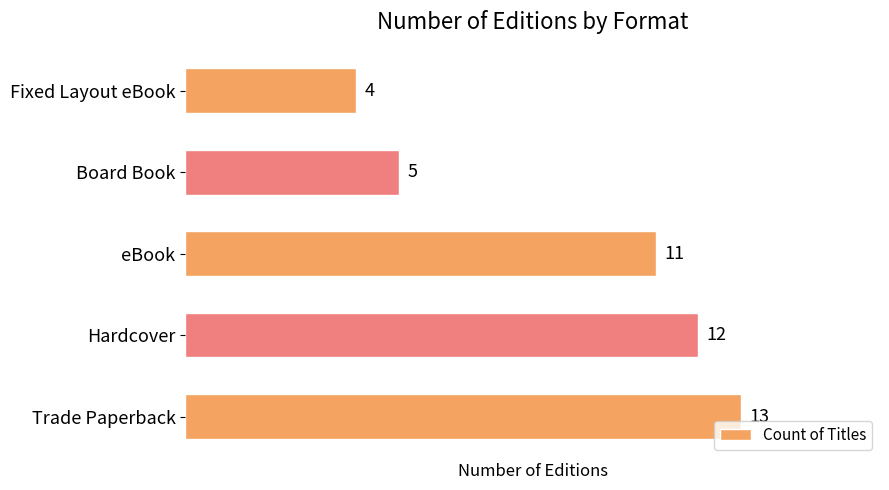

True or false: the data shows 3 at eBook.

False